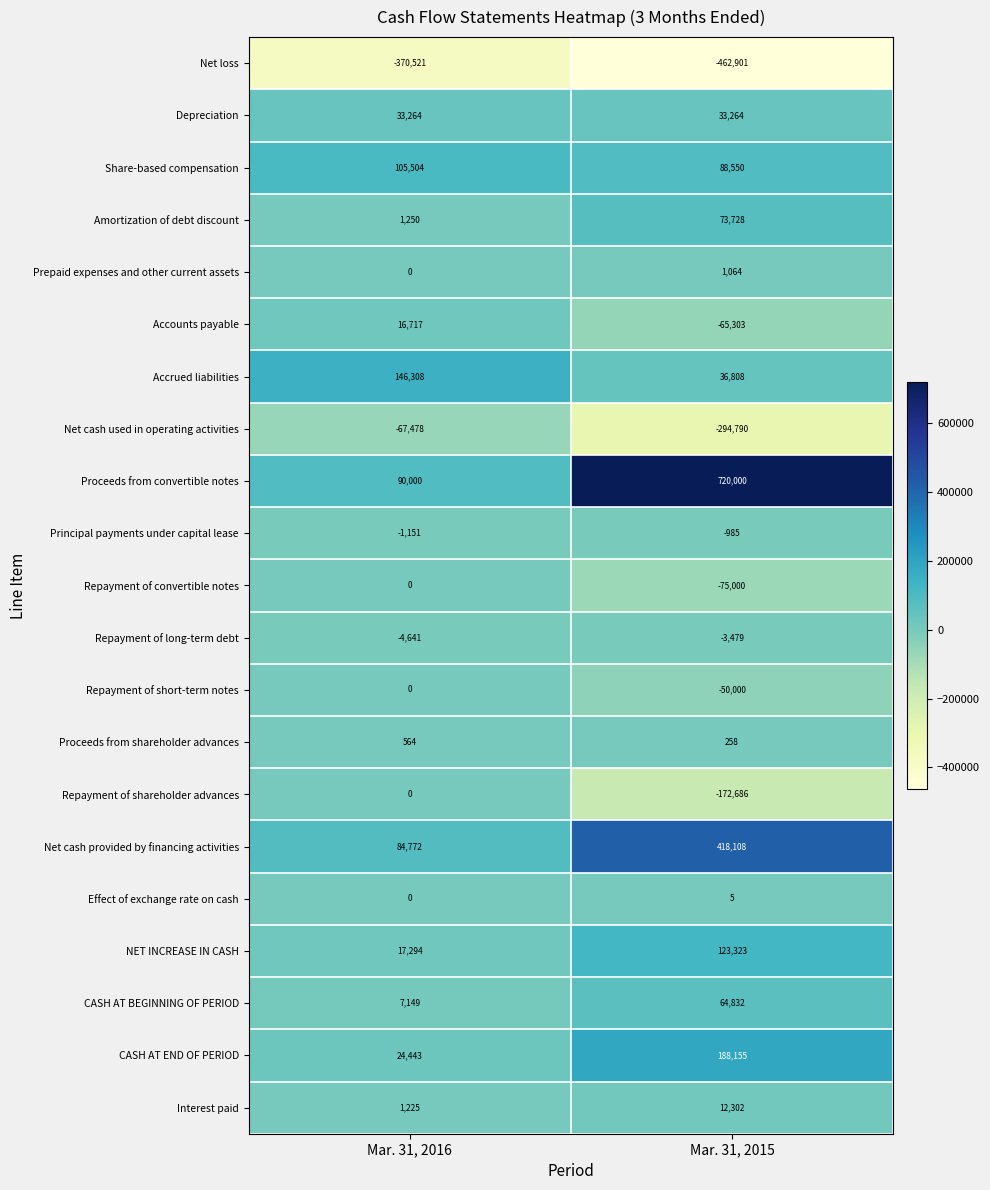

What is the total value across all series at Mar. 31, 2015?

635253